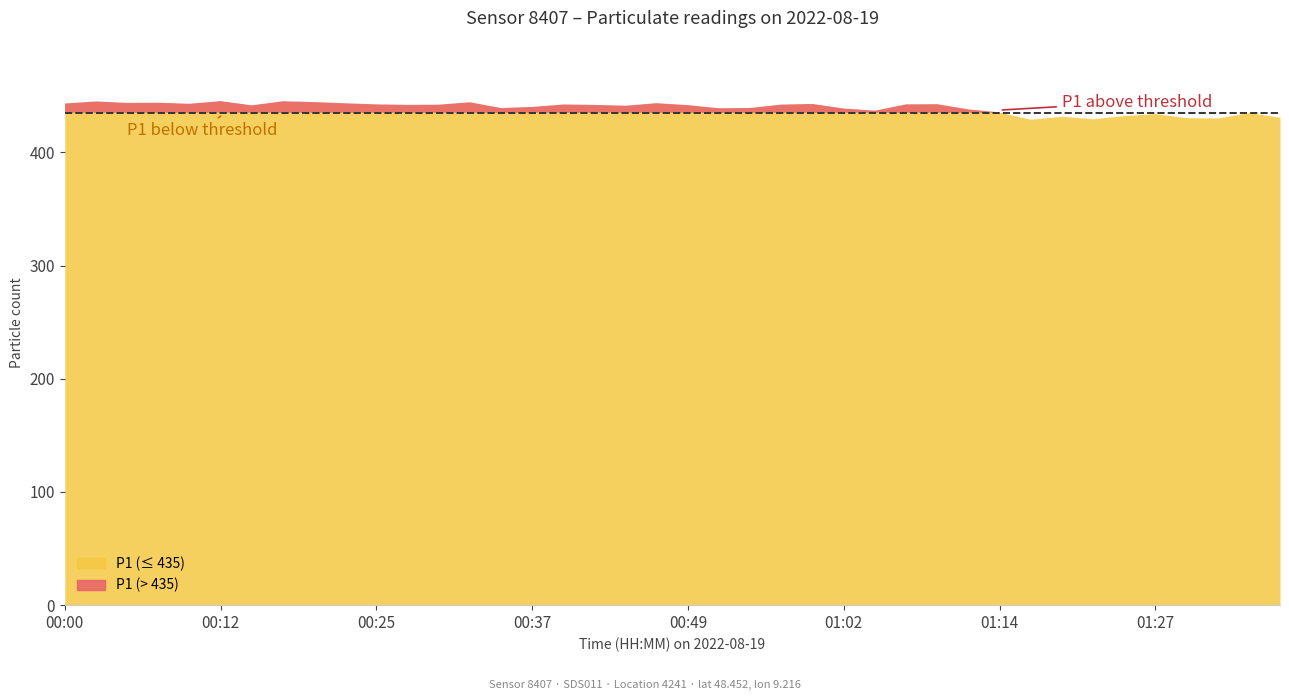

What is the label of the 12th point from the left?

00:27